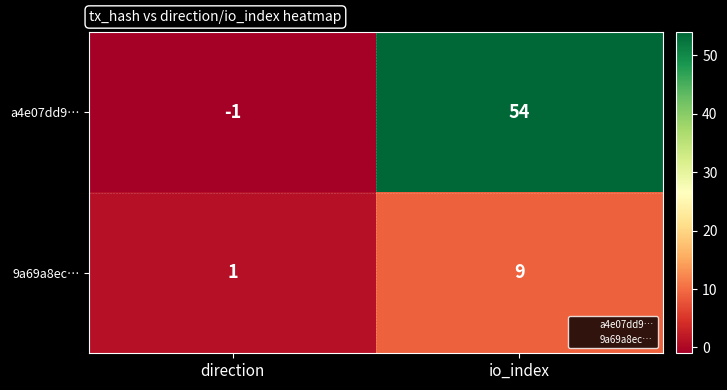

Which series changed the most between direction and io_index?

a4e07dd9…